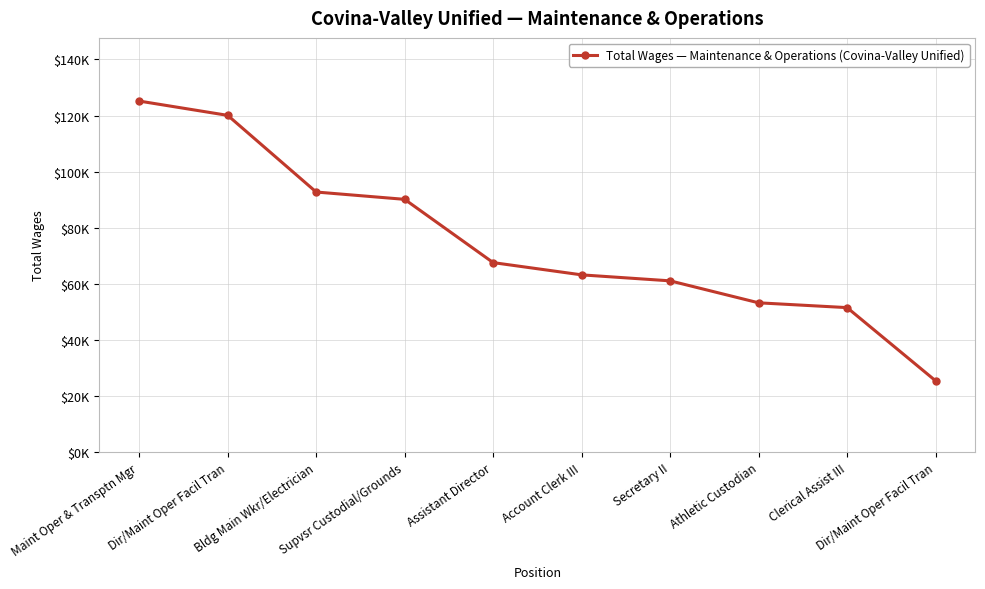

Is this an area chart (filled region under the line)?

No